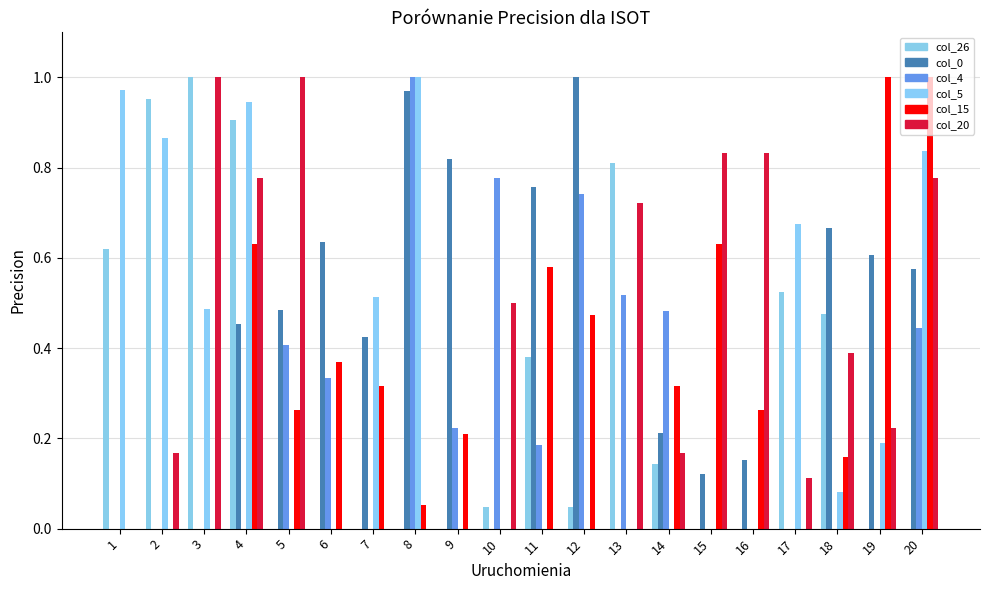

At which category is the sum across all series the highest?

4